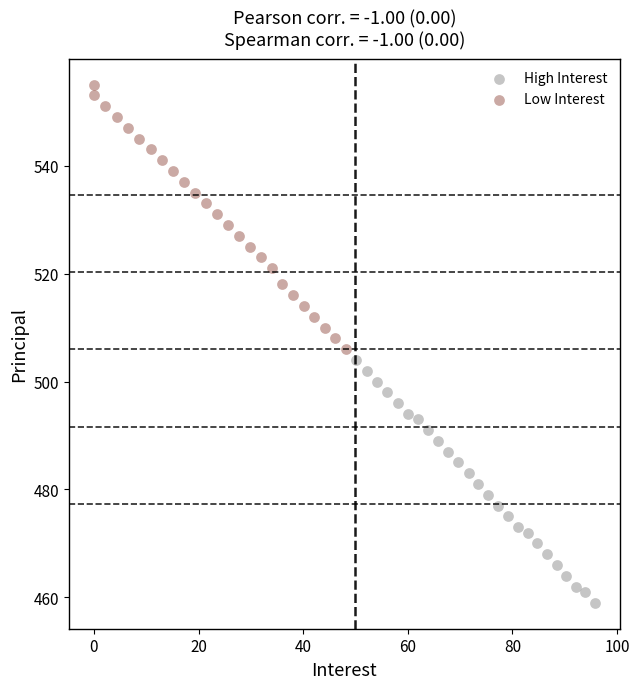

Which series has the largest Y range (max minus min)?

Low Interest